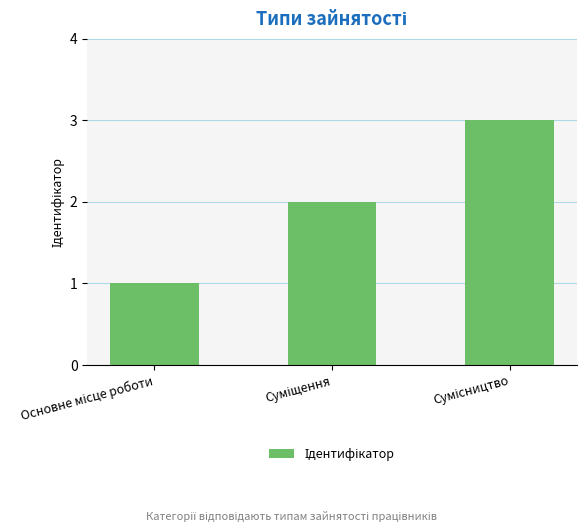

What is the maximum value shown in the chart?

3